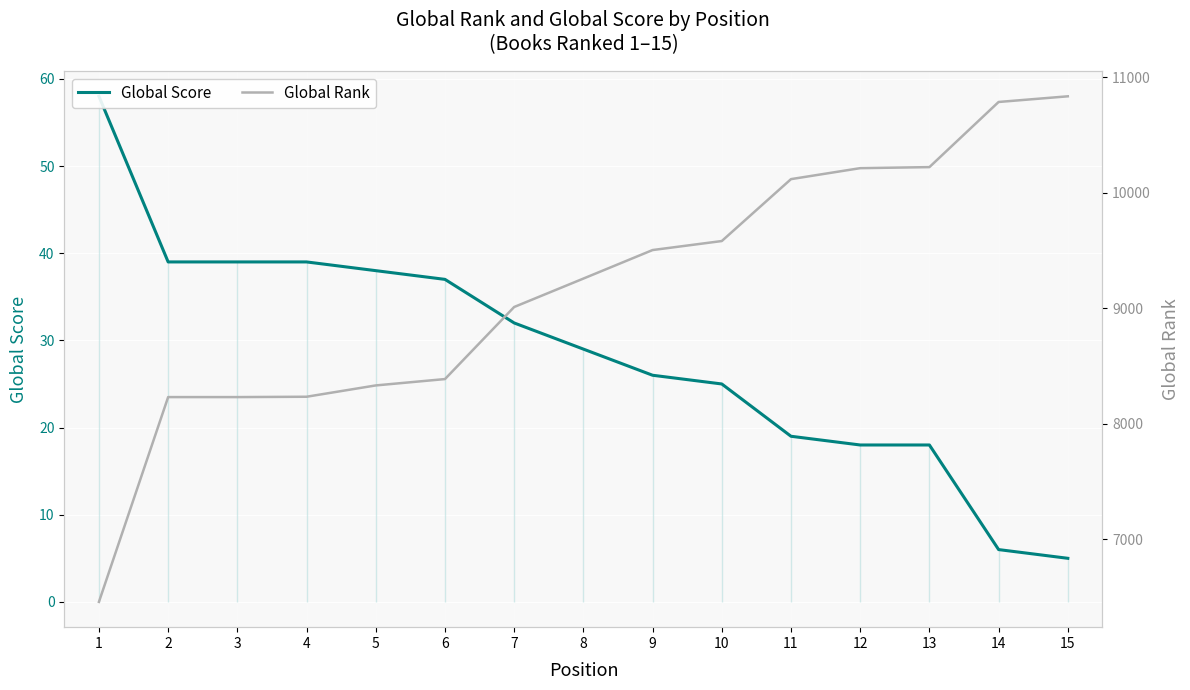

What is the value of the Global Score point at the 14th from the left?

6